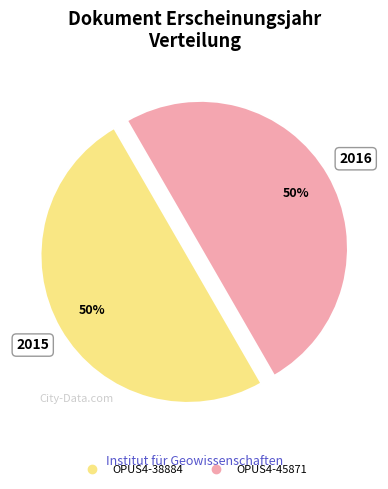

To the nearest percent, what portion does OPUS4-45871 represent?

50%